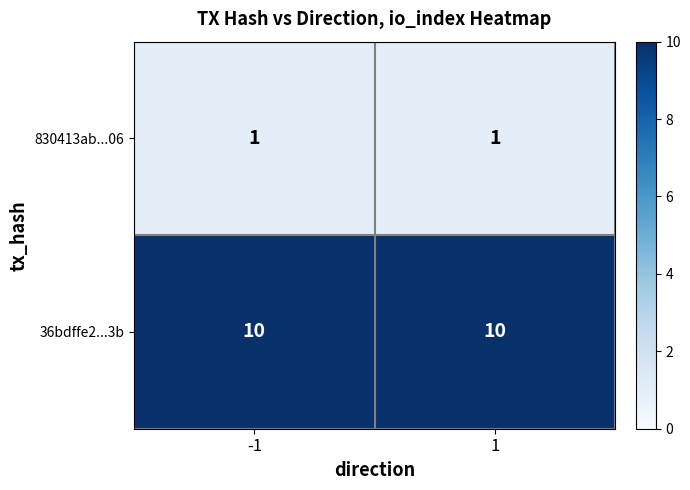

What is the spread (max minus min) of values at 1?

9